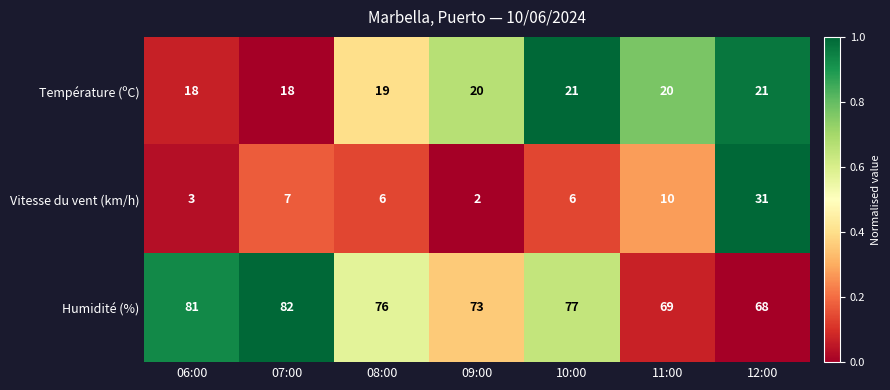

What is the average value of the Température (ºC) series?

20